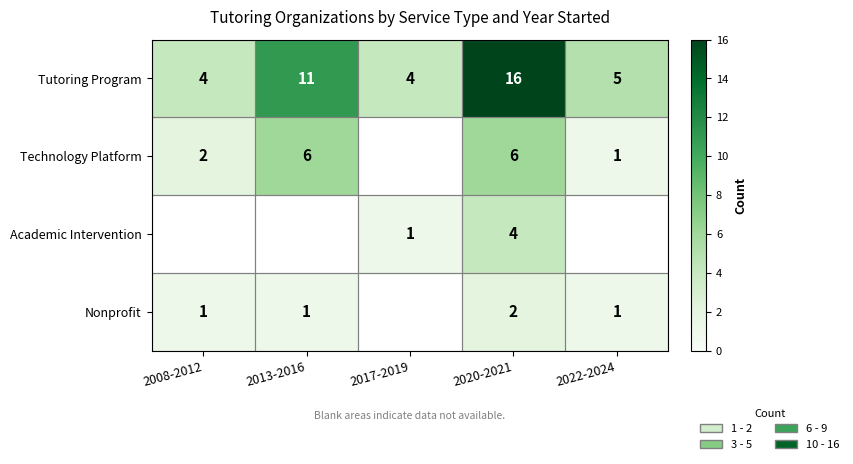

Rank the series at 2020-2021 from lowest to highest value.

Nonprofit, Academic Intervention, Technology Platform, Tutoring Program